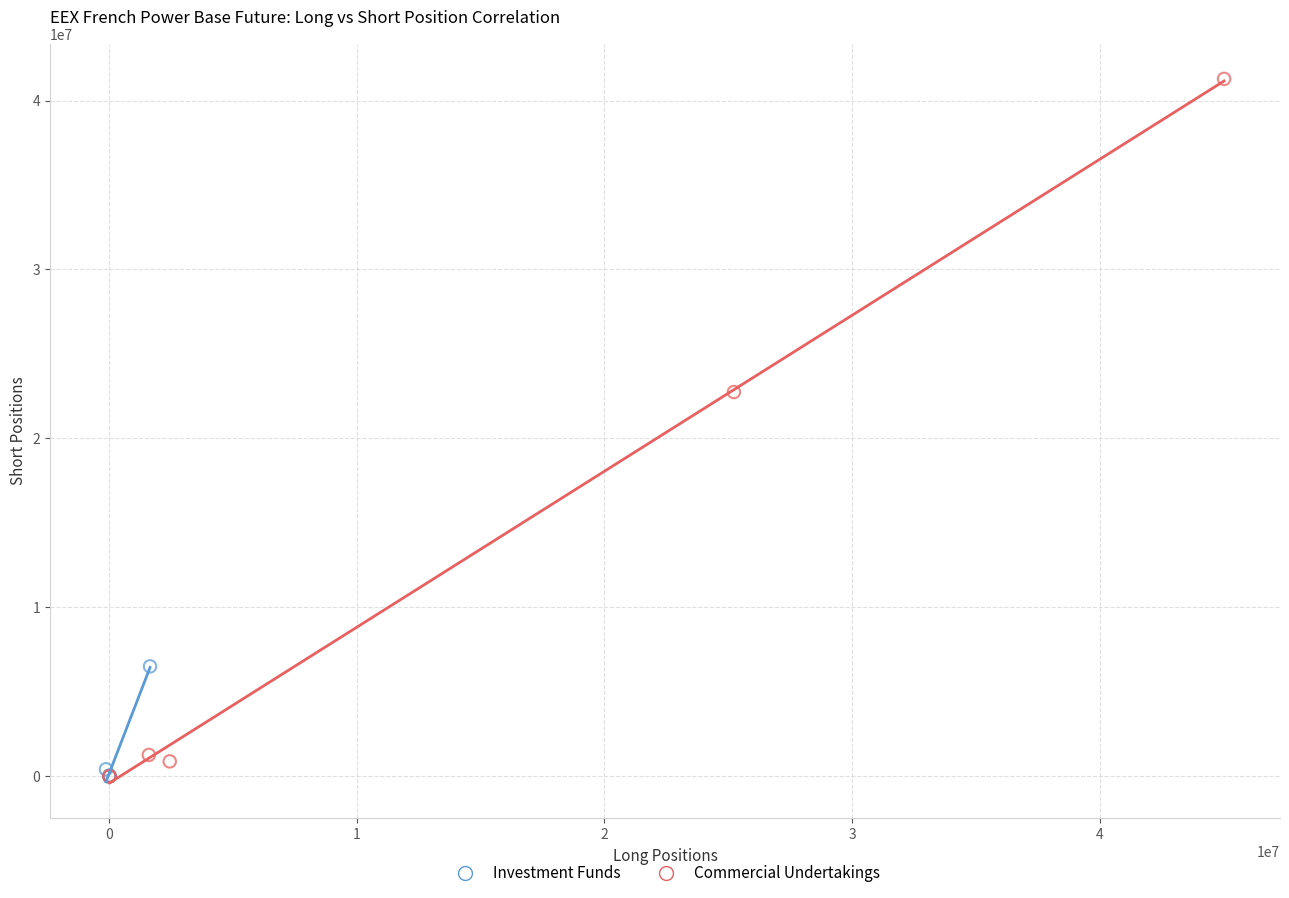

Which series contains the highest Y value?

Commercial Undertakings